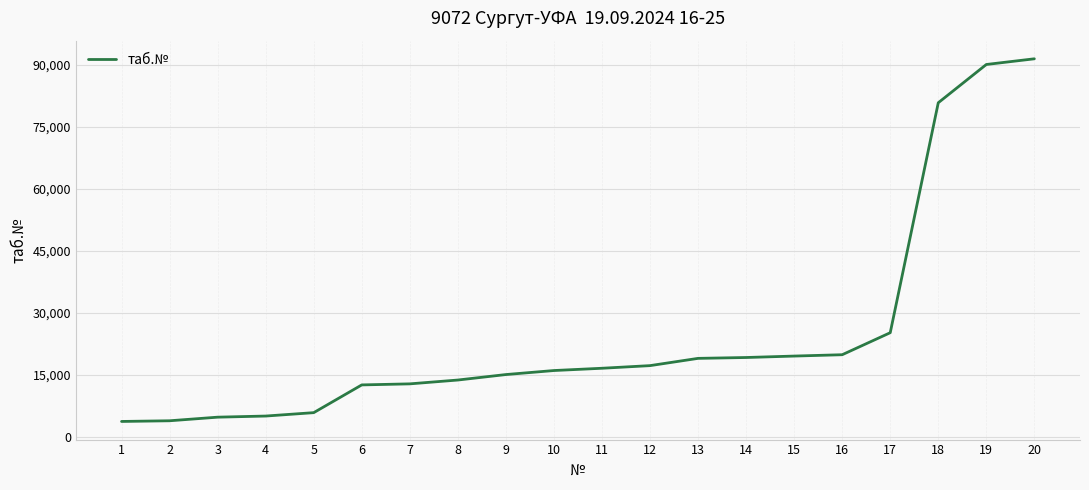

What is the difference between the maximum and minimum values?

87766